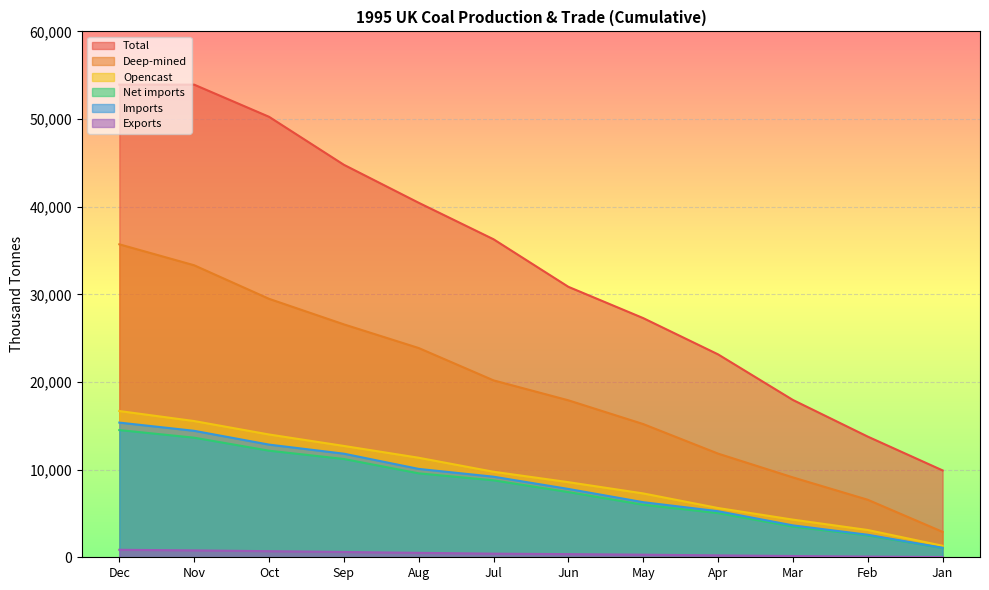

Reading left to right, extract all data points from this chart.

Total: 53925.0	53925.0	50259.0	44783.0	40448.0	36284.0	30859.0	27288.0	23152.0	17949.0	13769.0	9913.0
Deep-mined: 35708.0	33316.0	29490.0	26575.0	23874.0	20185.0	17909.0	15200.0	11828.0	9113.0	6563.0	2901.0
Opencast: 16686.0	15543.0	14010.0	12703.0	11355.0	9757.0	8570.0	7285.0	5620.0	4295.0	3112.0	1314.0
Net imports: 14512.6	13643.7	12160.4	11214.0	9577.1	8779.2	7437.0	5988.9	5039.2	3496.8	2492.4	1059.4
Imports: 15366.7	14429.5	12854.9	11820.3	10082.7	9193.2	7796.9	6285.3	5256.3	3640.6	2569.5	1084.6
Exports: 854.1	785.8	694.5	606.3	505.6	414.0	360.0	296.4	217.2	143.8	77.1	25.2